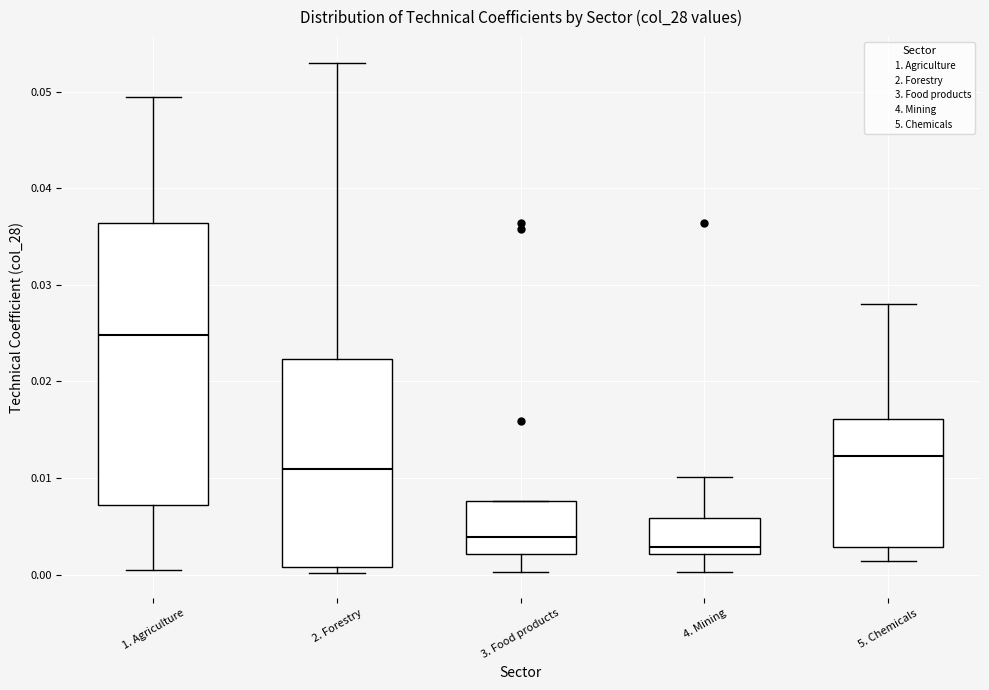

Comparing the boxes themselves (not the whiskers), which one is the tallest?

1. Agriculture